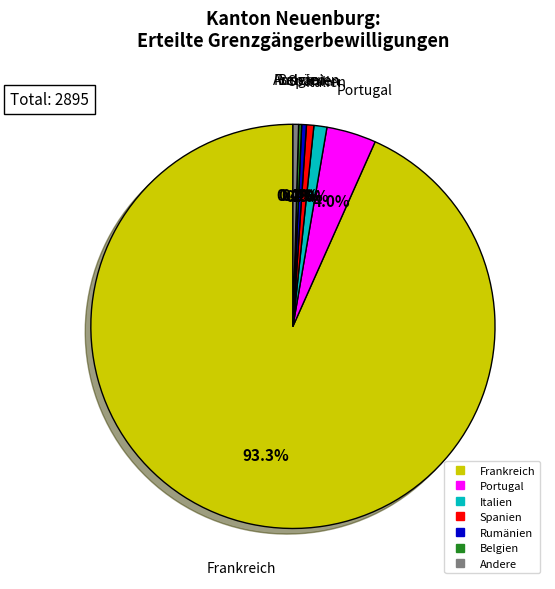

Is there any slice that represents more than half of the pie?

Yes